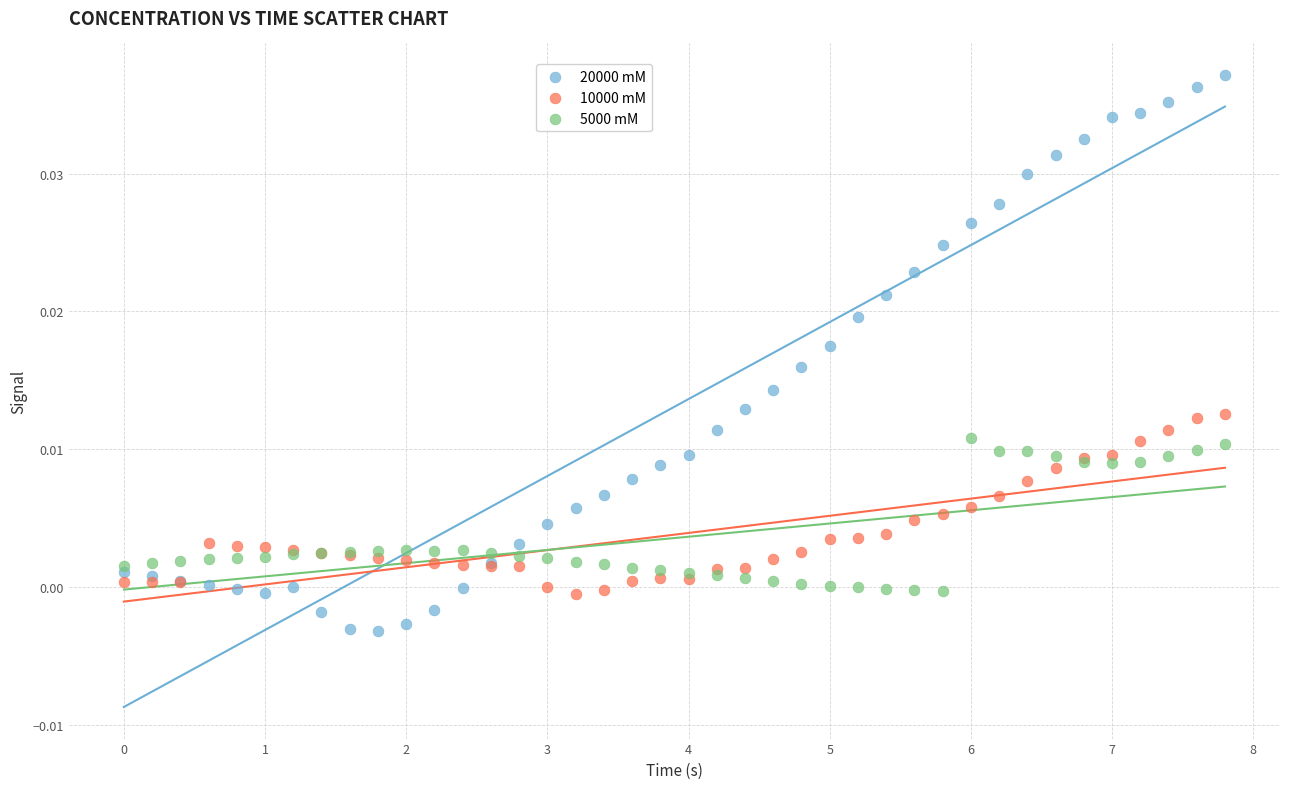

Which series contains the highest Y value?

20000 mM